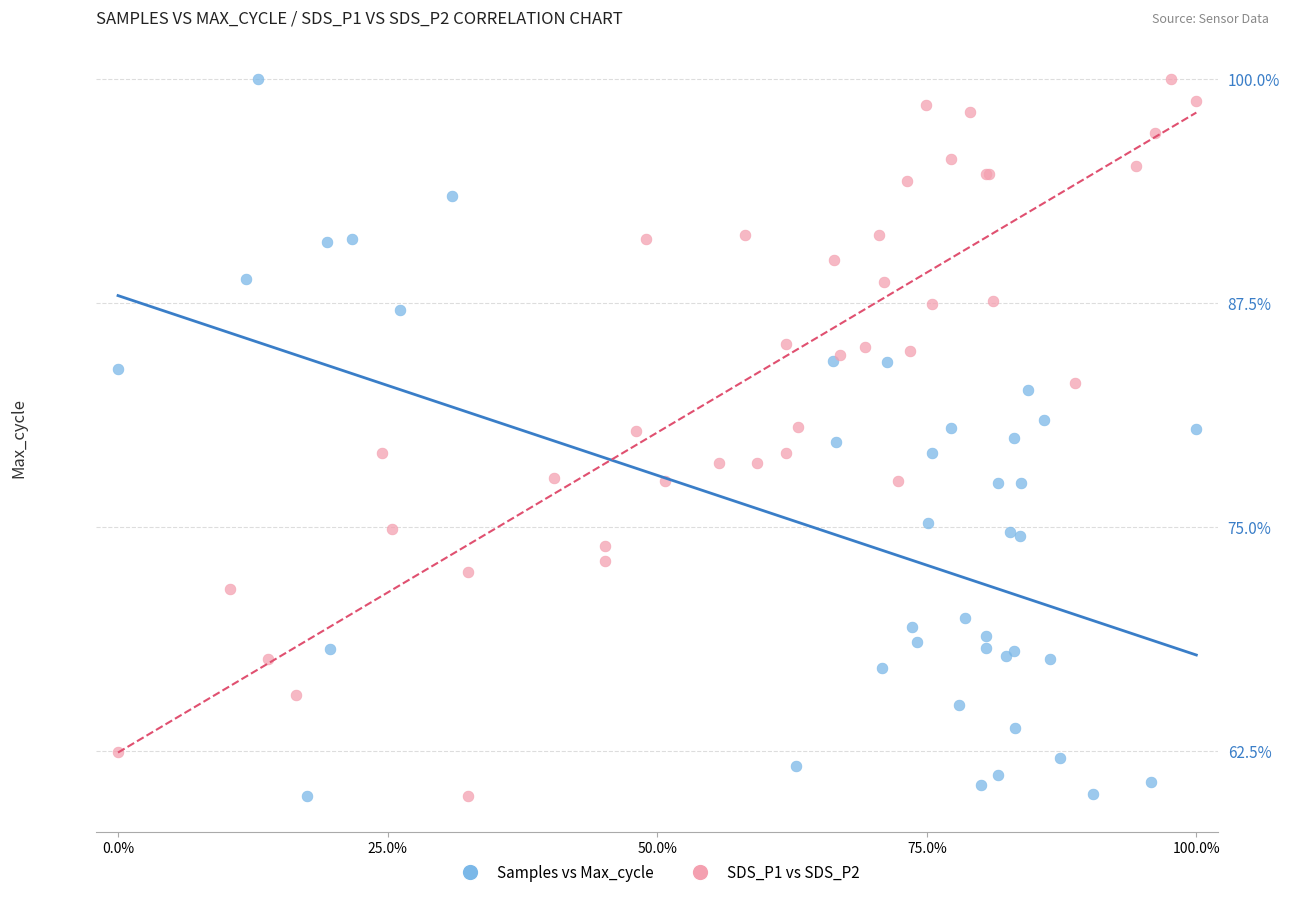

What are all the series names shown in the legend?

Samples vs Max_cycle, SDS_P1 vs SDS_P2